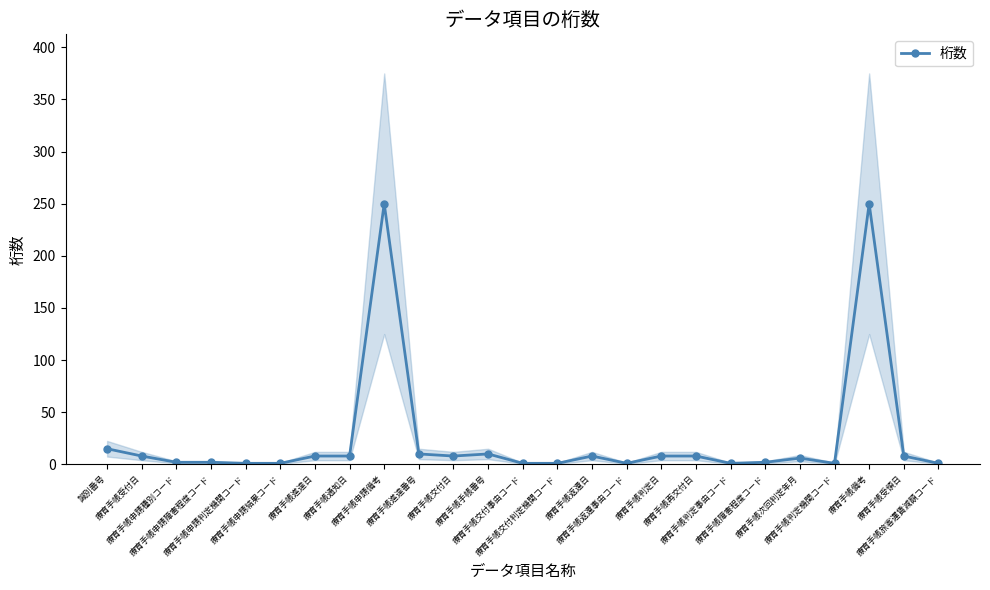

How many interior local valleys (lower than both neighbors) does the data have?

4